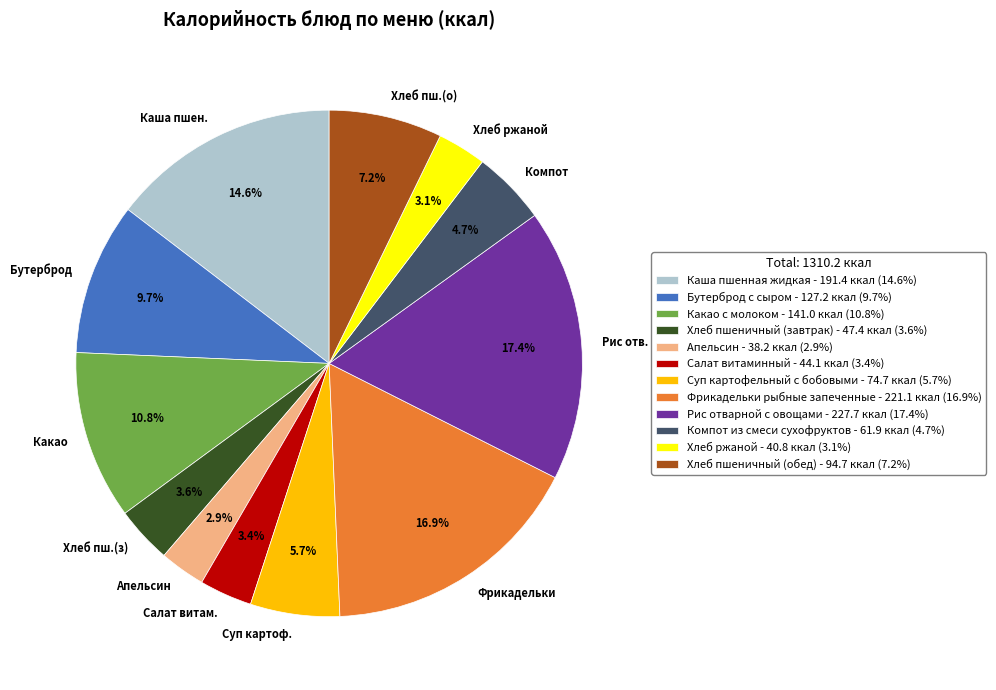

To the nearest percent, what portion does Рис отварной с овощами represent?

17%